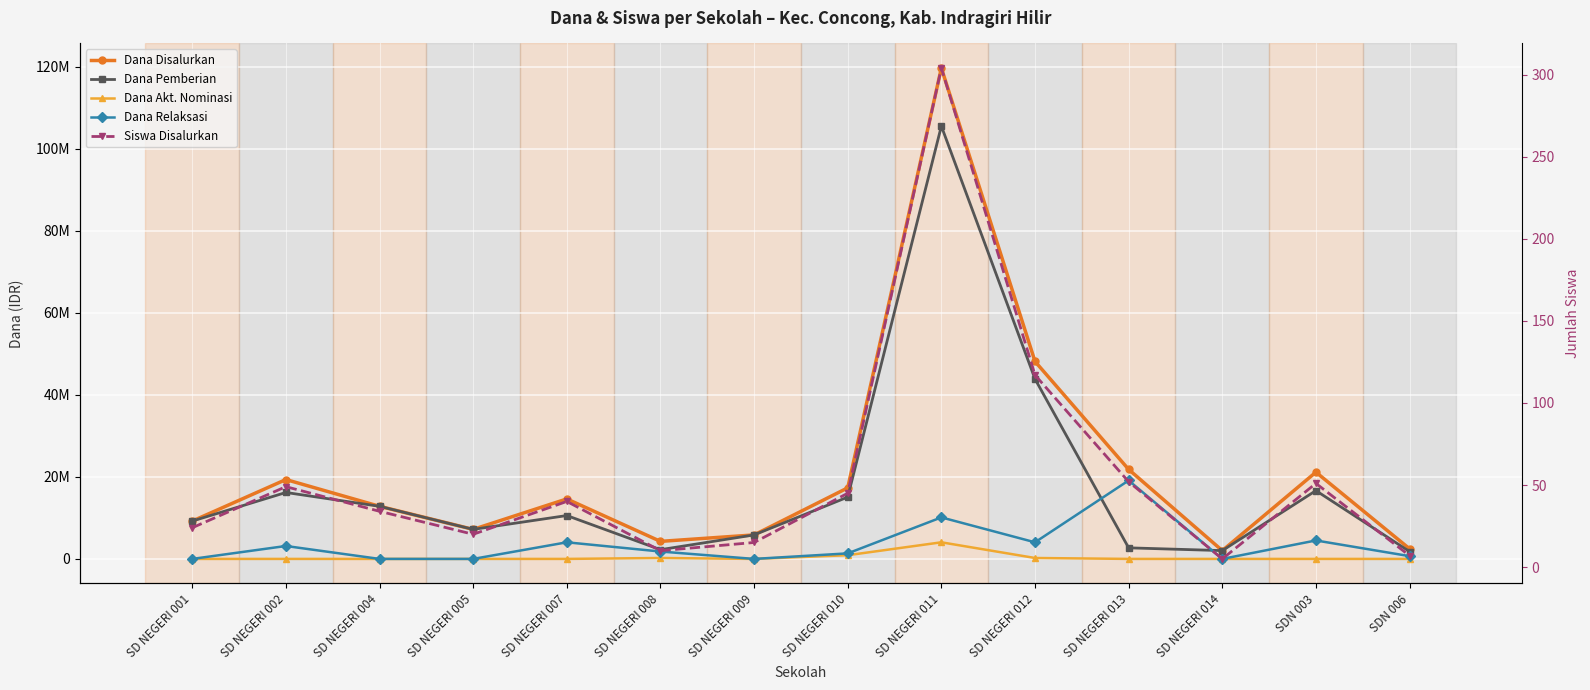

True or false: Dana Disalurkan has a value of 21825000 at SD NEGERI 013.

True